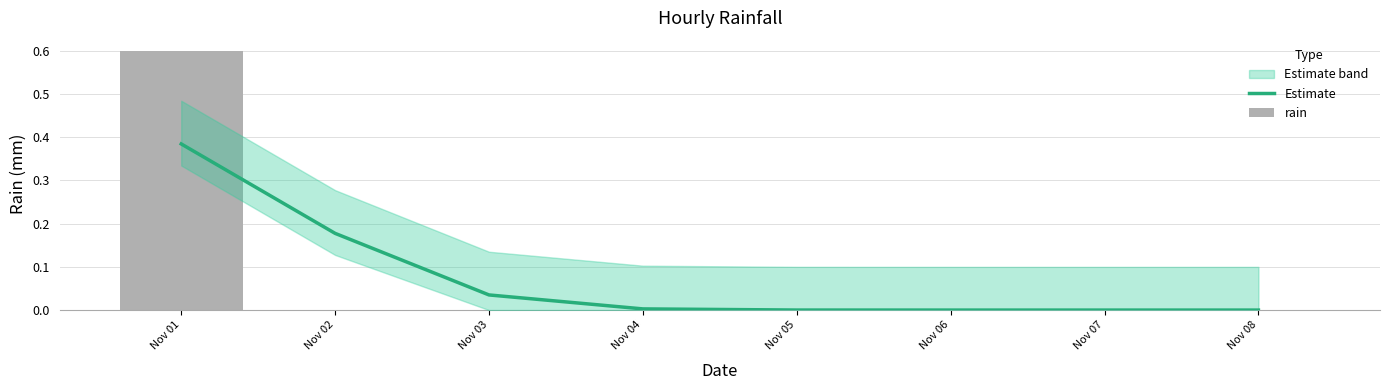

Between Nov 01 and Nov 05, which series saw the biggest shift?

rain